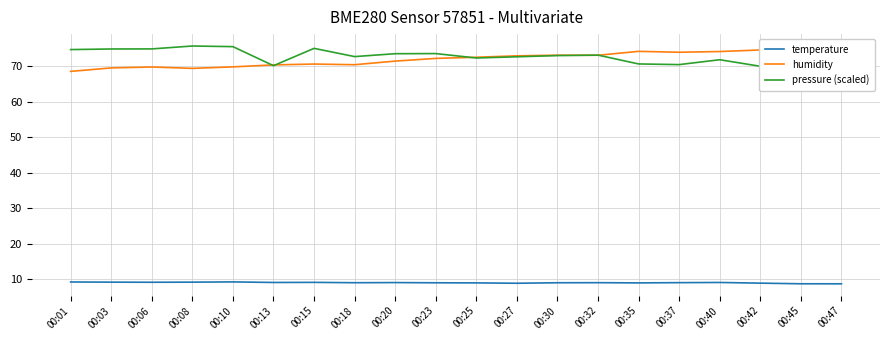

What is the average value of the temperature series?

9.0